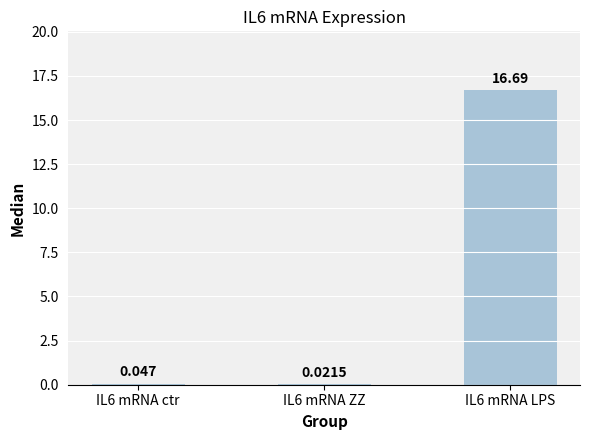

Is it true that the value at IL6 mRNA LPS is 7.3?

False